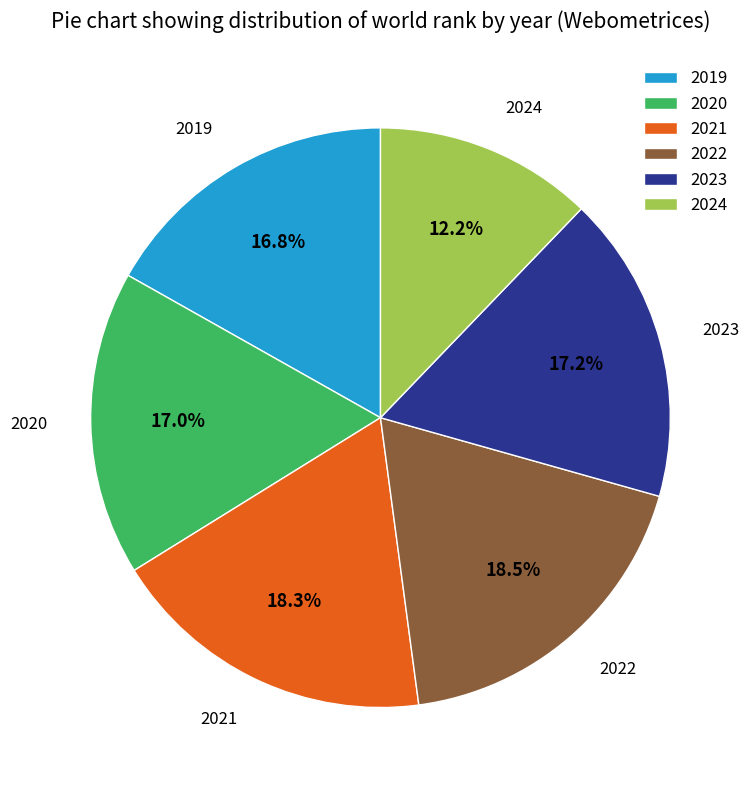

To the nearest percent, what is the combined percentage of 2019 and 2024?

29%